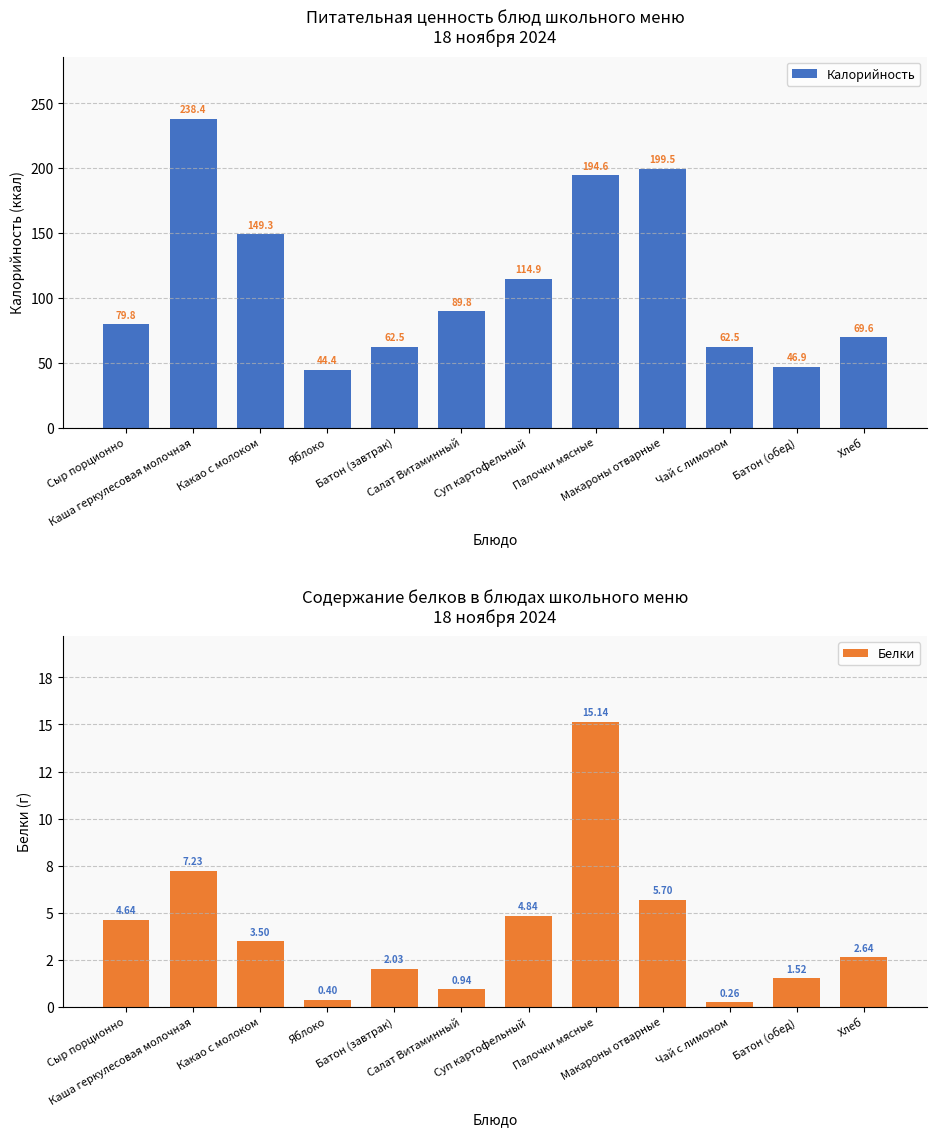

What is the average value of the Калорийность series?

112.7